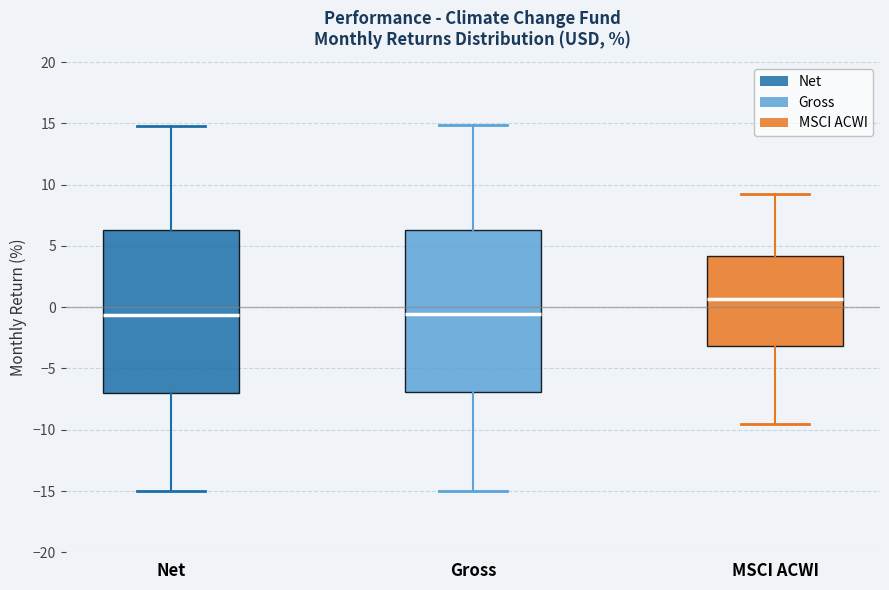

Reading left to right, transcribe this box plot: for each box, give where its median line is, the range the box spans, and where its two whiskers end, as read against the y-axis. The values are not printed on the chart, so give them approximately, as read against the axis.

Net: median -0.5, box -7.0 to 6.5, whiskers -15.0 to 15.0
Gross: median -0.5, box -7.0 to 6.5, whiskers -15.0 to 15.0
MSCI ACWI: median 0.5, box -3.0 to 4.0, whiskers -9.5 to 9.0